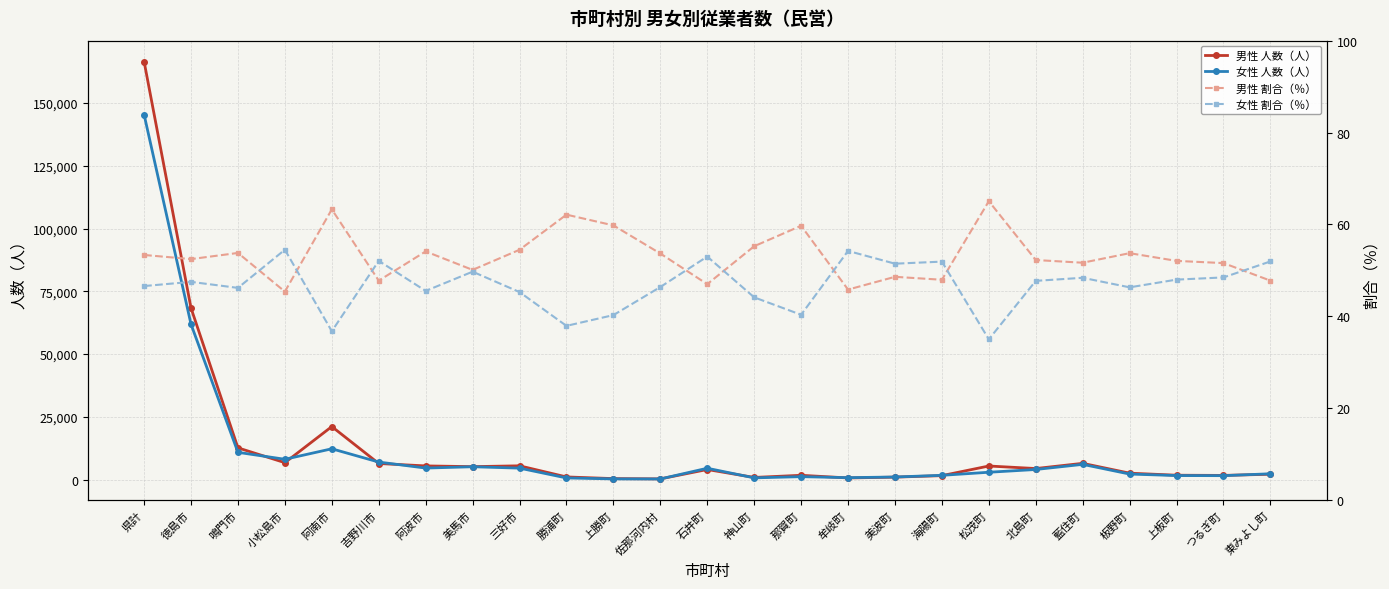

How many interior local valleys does the 女性 割合（％） series have?

8